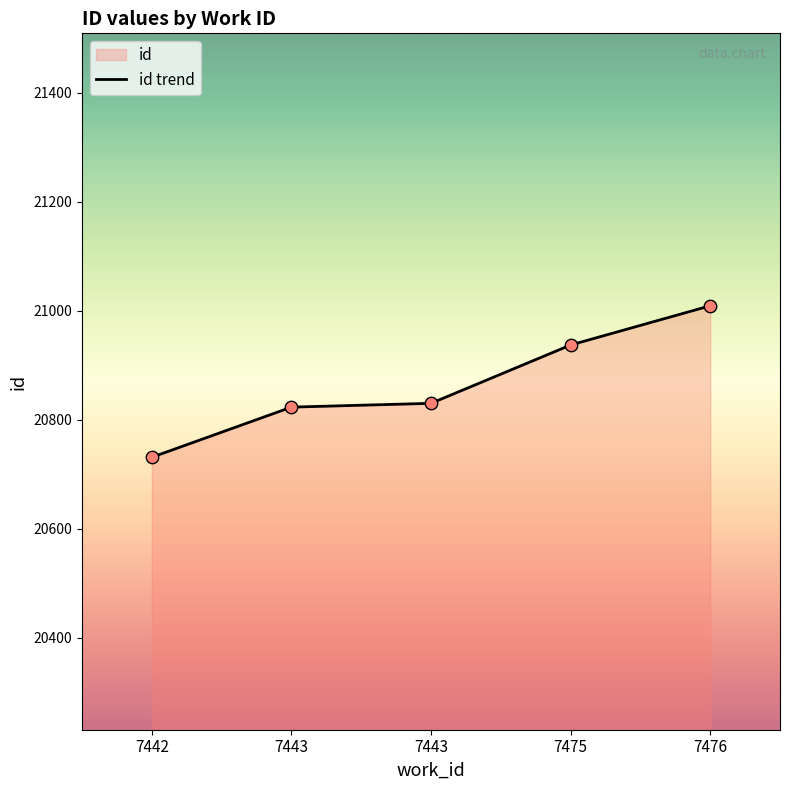

Approximately how many times larger is the value at 7475 compared to 7442?

1.0